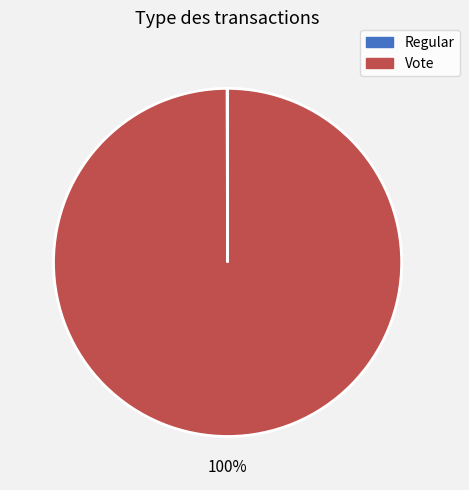

Does Vote account for over 50% of the chart?

Yes